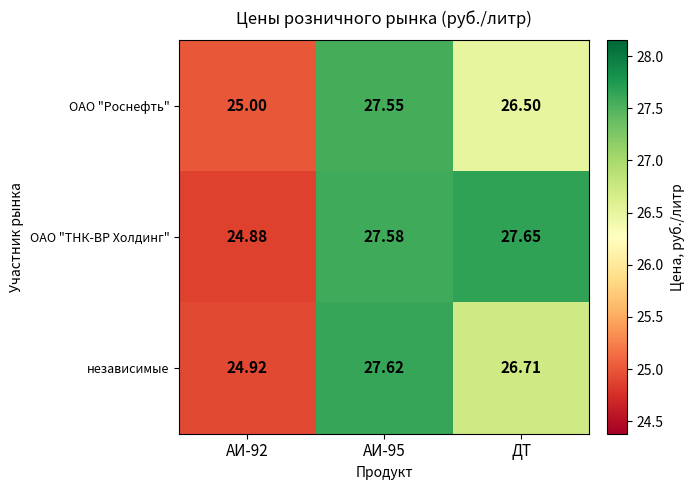

Between АИ-95 and ДТ, which series saw the biggest shift?

ОАО "Роснефть"